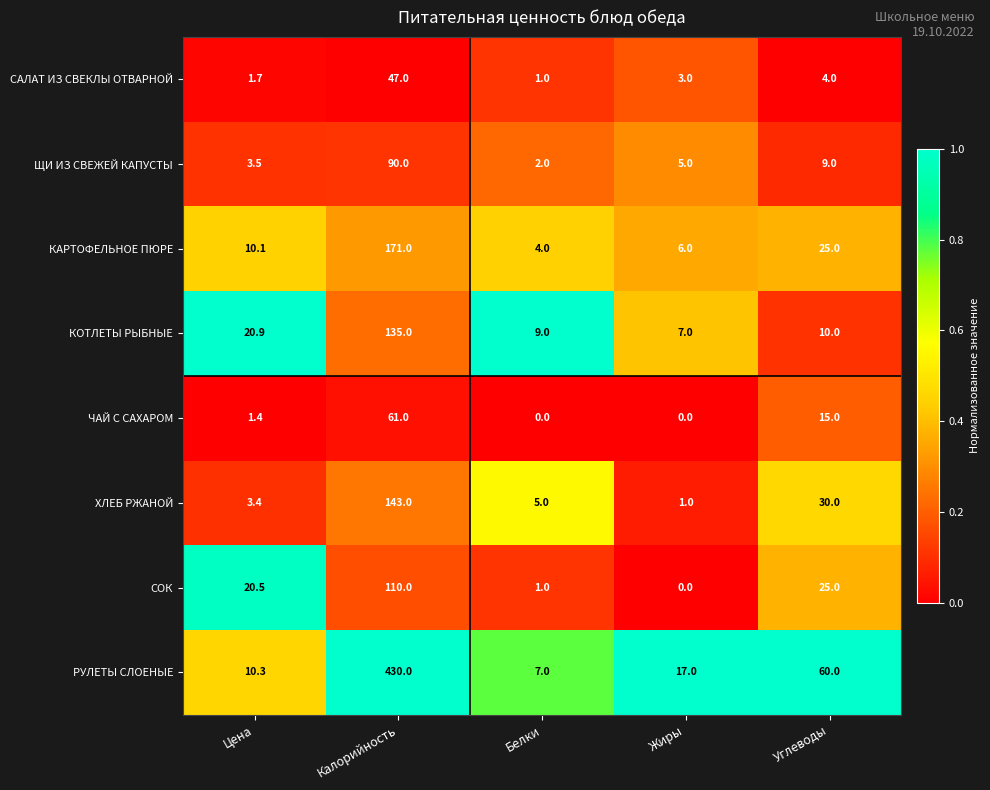

The value of КАРТОФЕЛЬНОЕ ПЮРЕ at Углеводы is 8.0. True or false?

False